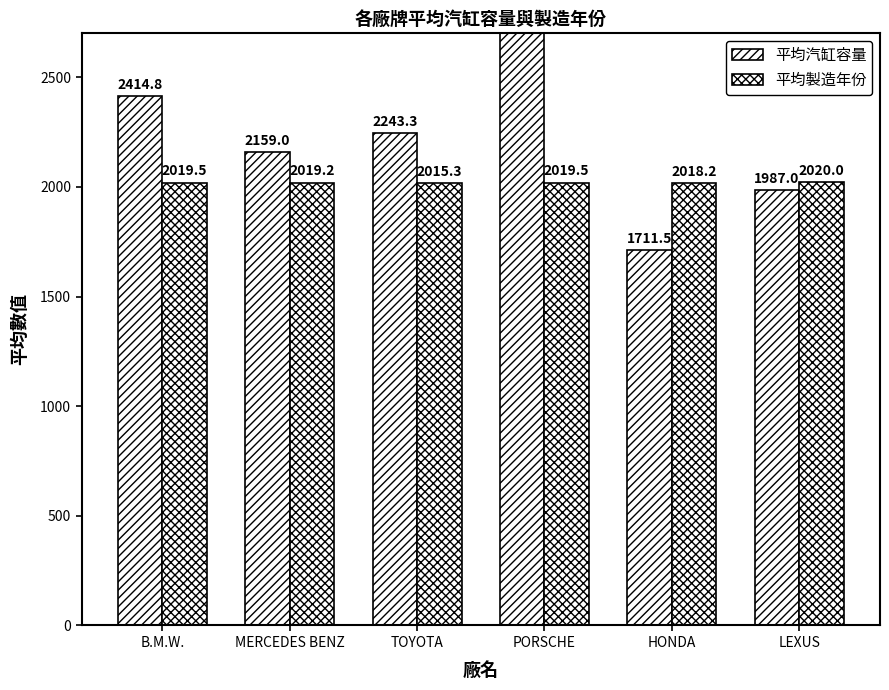

What is the sum of the 平均汽缸容量 values at HONDA and PORSCHE?

4421.5